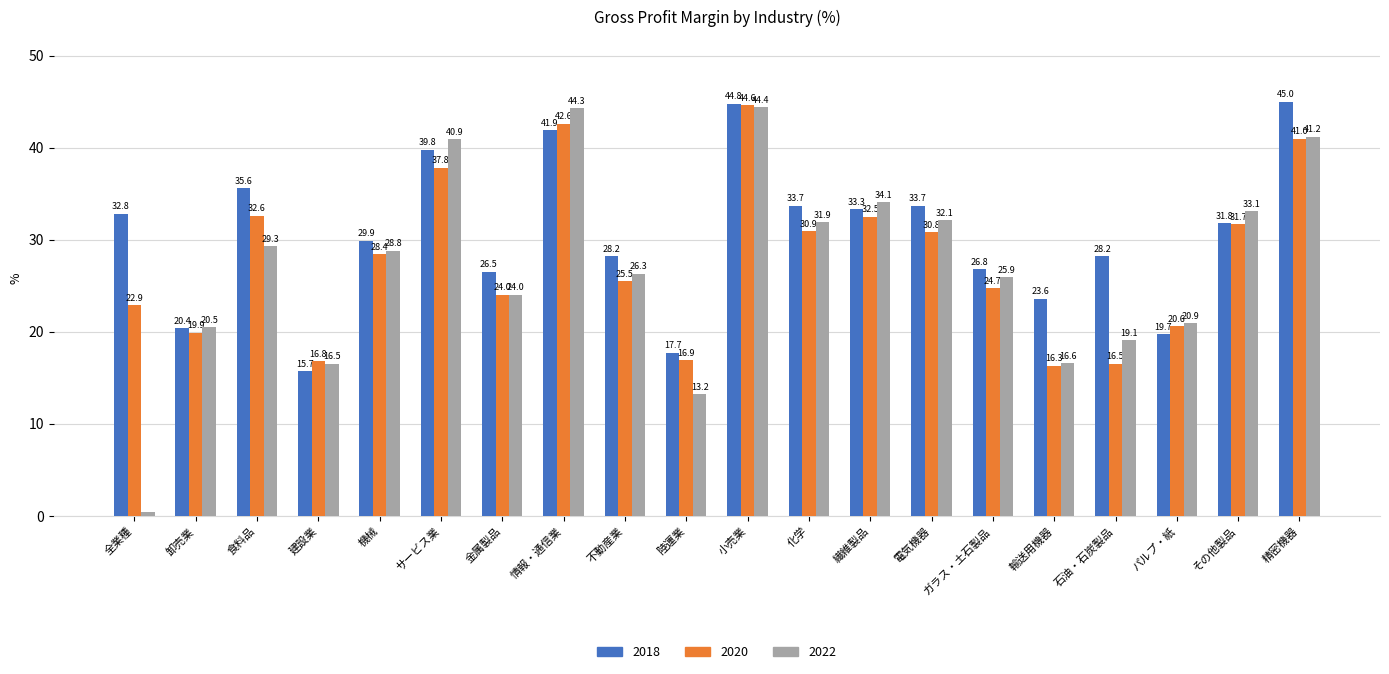

How many groups of bars are there?

20